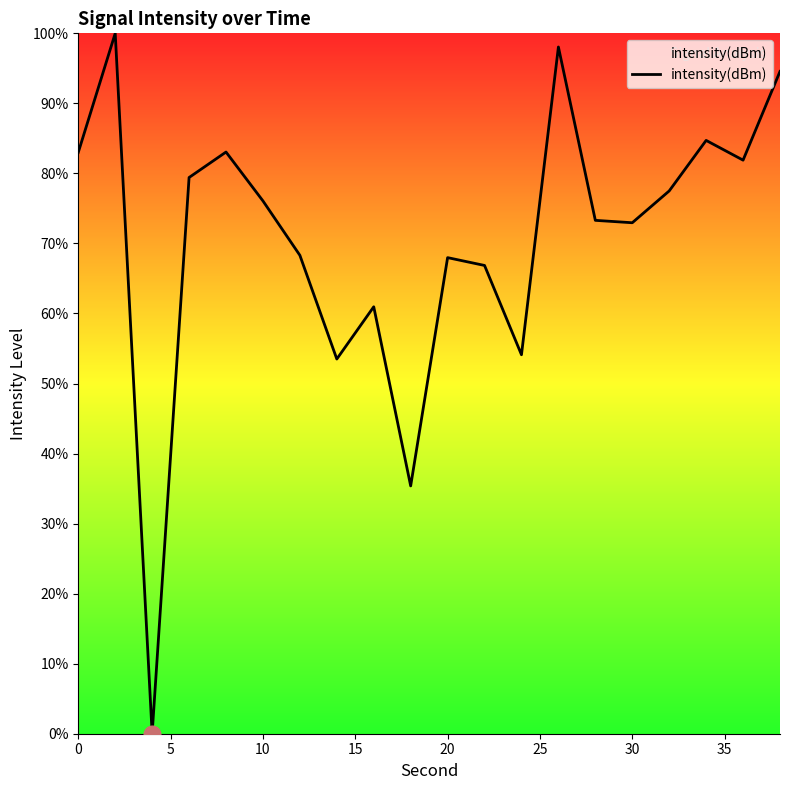

What is the difference between the maximum and minimum values?

100.0